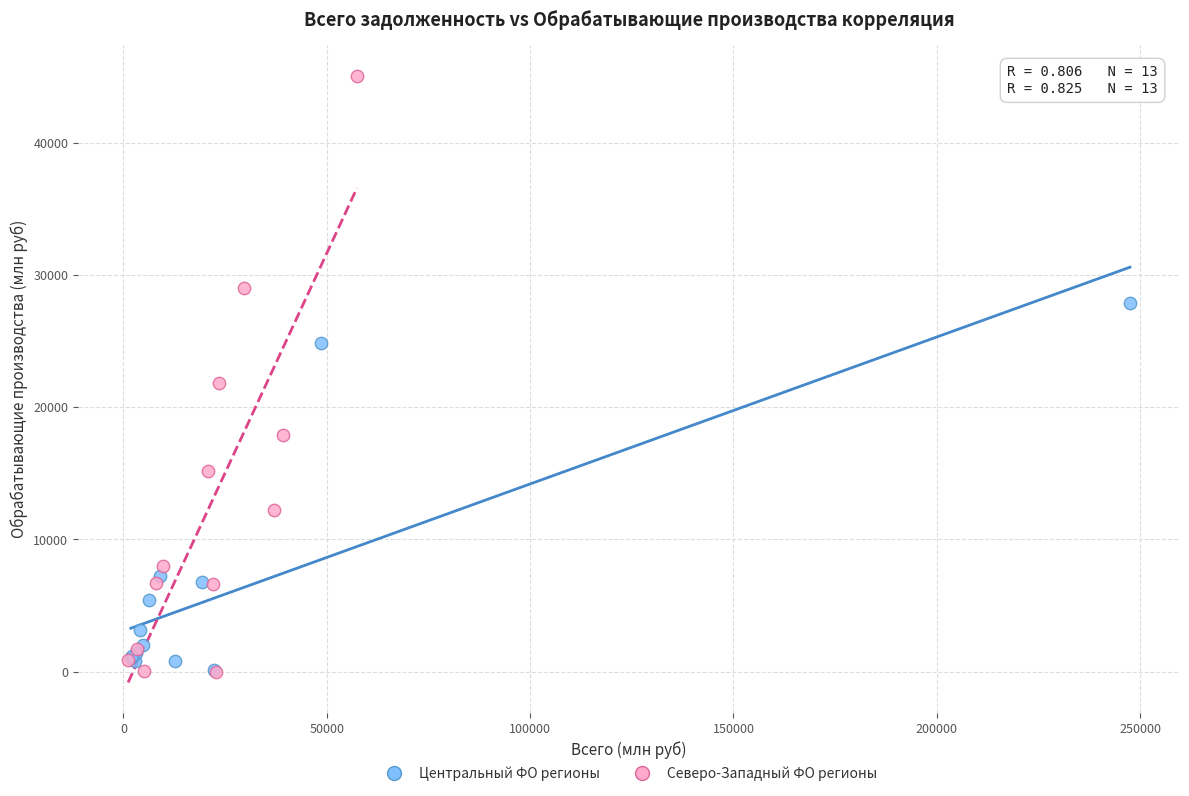

Which series contains the highest Y value?

Северо-Западный ФО регионы